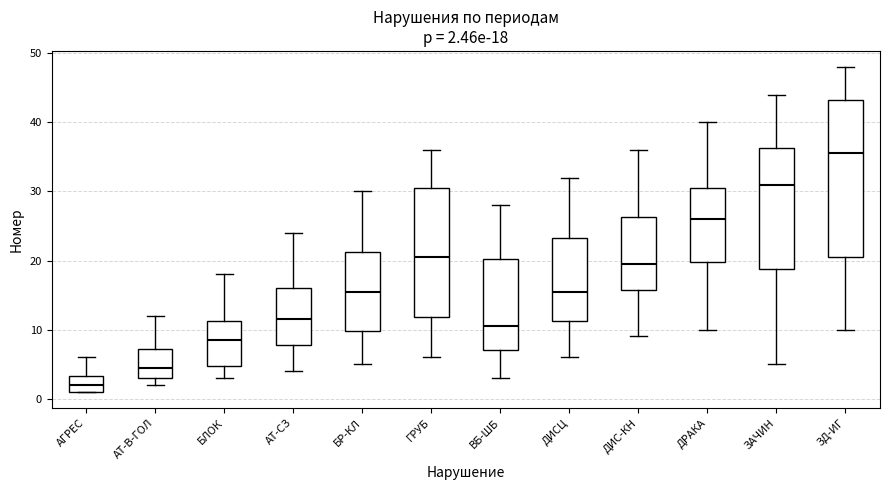

Comparing the boxes themselves (not the whiskers), which one is the tallest?

ЗД-ИГ